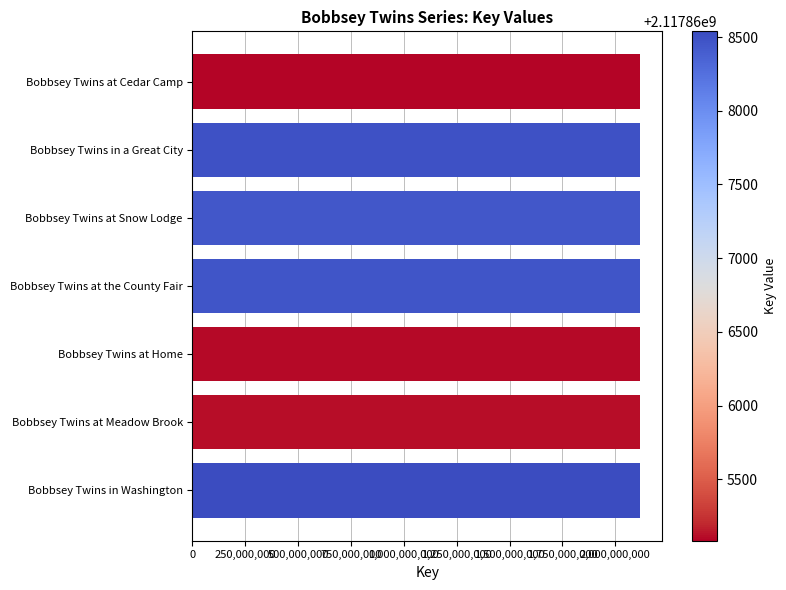

Approximately how many times larger is the value at Bobbsey Twins at Home compared to Bobbsey Twins at Cedar Camp?

1.0